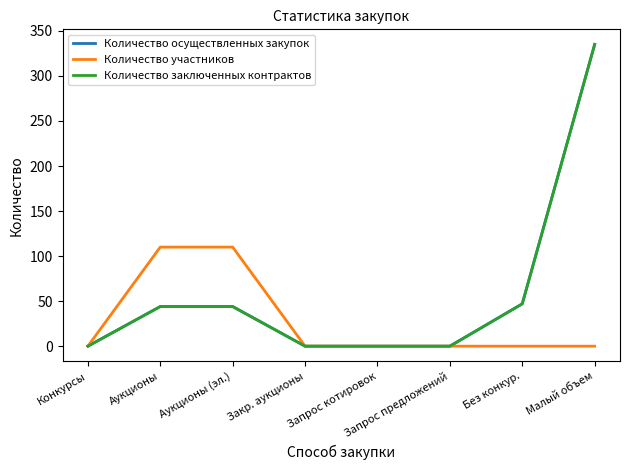

Does the chart display data point markers on the line(s)?

No